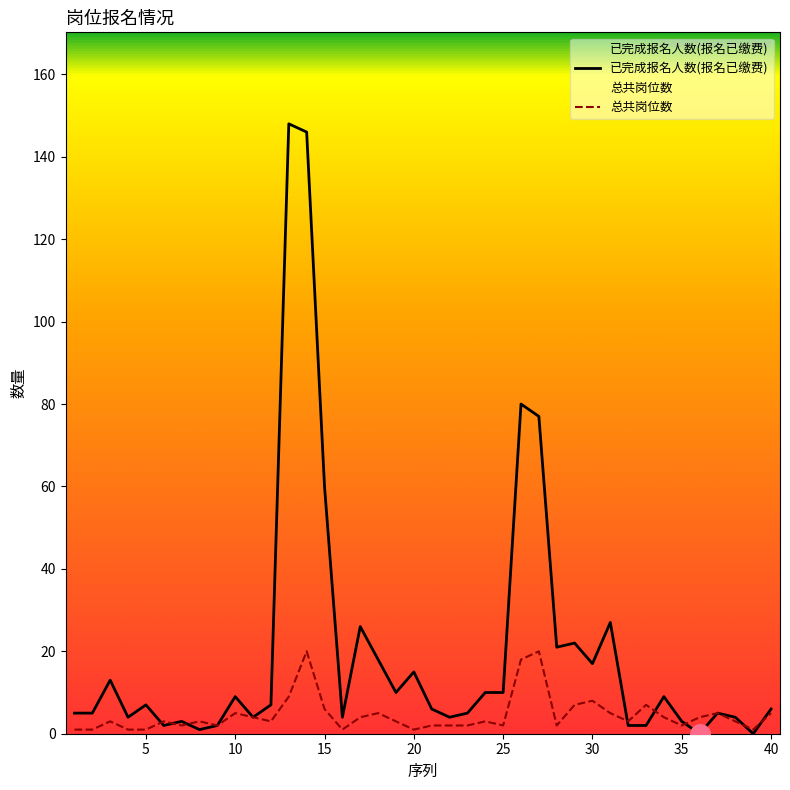

What are all the series names shown in the legend?

已完成报名人数(报名已缴费), 总共岗位数